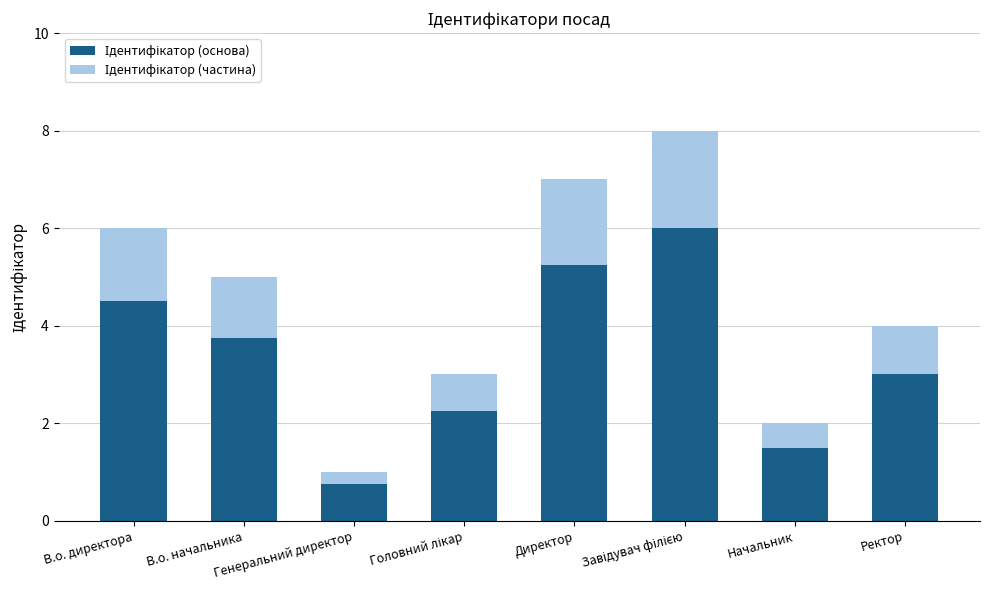

Are the bars grouped side by side (vs. stacked)?

No